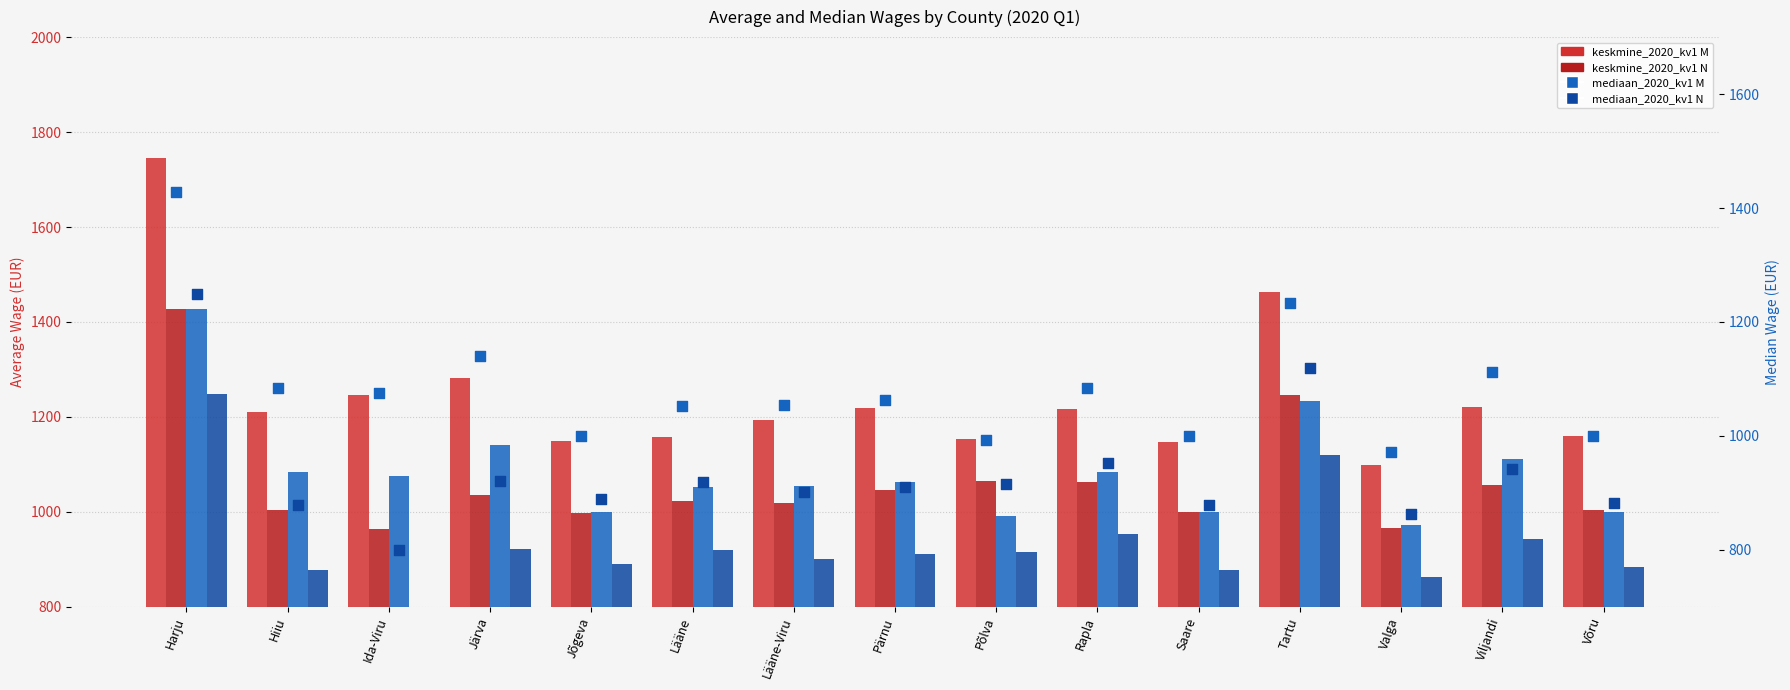

At which category is the sum across all series the highest?

Harju